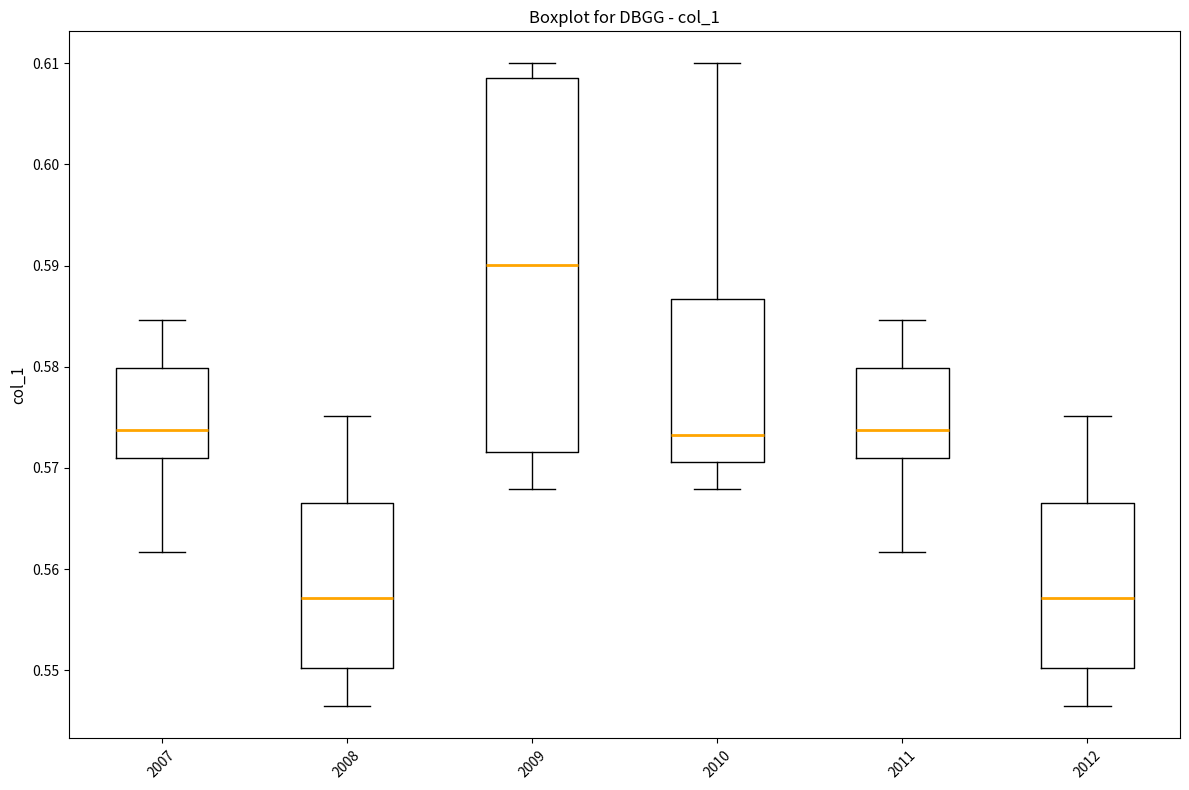

Where does the lower whisker of the box at x = 2010 end on the y-axis? The values are not printed on the chart, so give them approximately, as read against the axis.

0.568